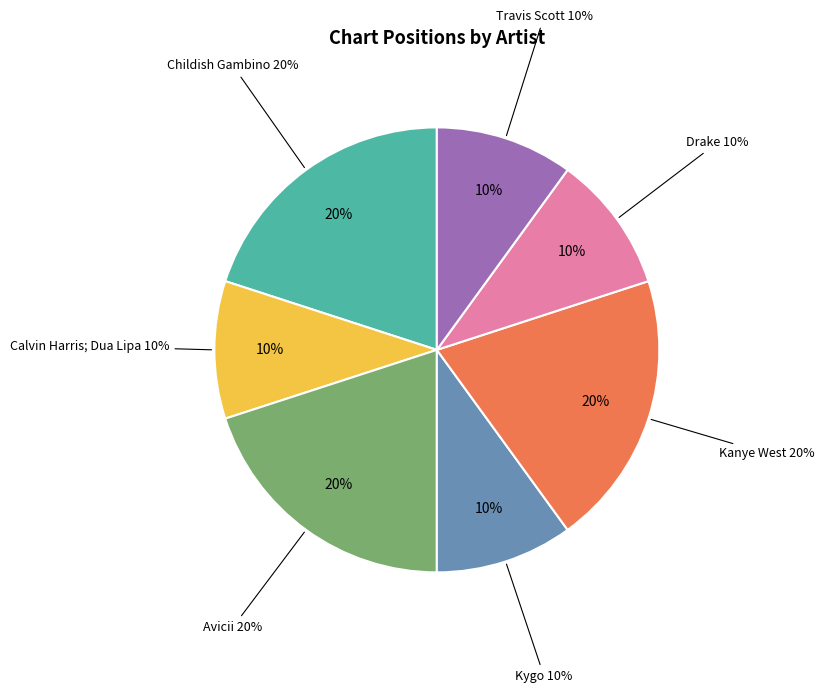

To the nearest percent, what is the difference between the Kygo and Avicii slice percentages?

10%